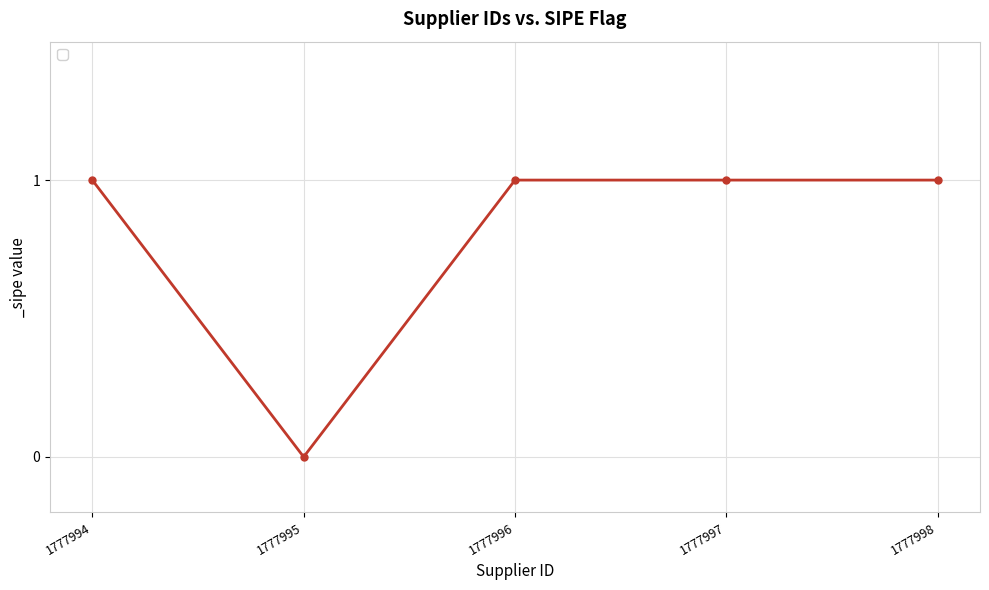

What is the sum of the values at 1777994 and 1777996?

2